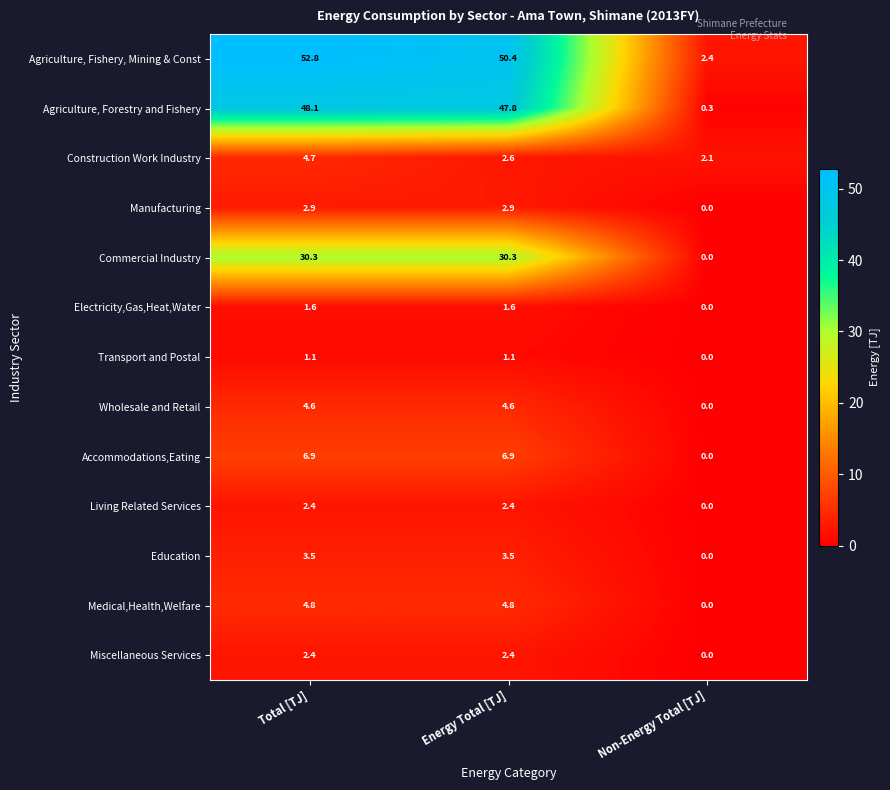

What is the sum of all Construction Work Industry values?

9.4